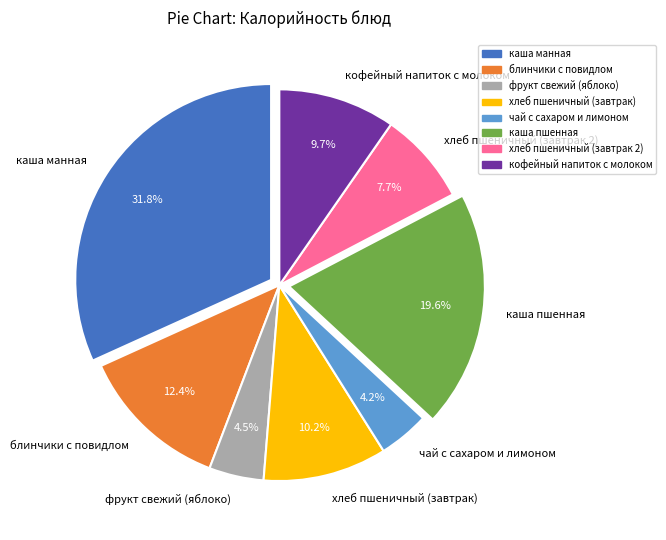

How many slices are in this pie chart?

8